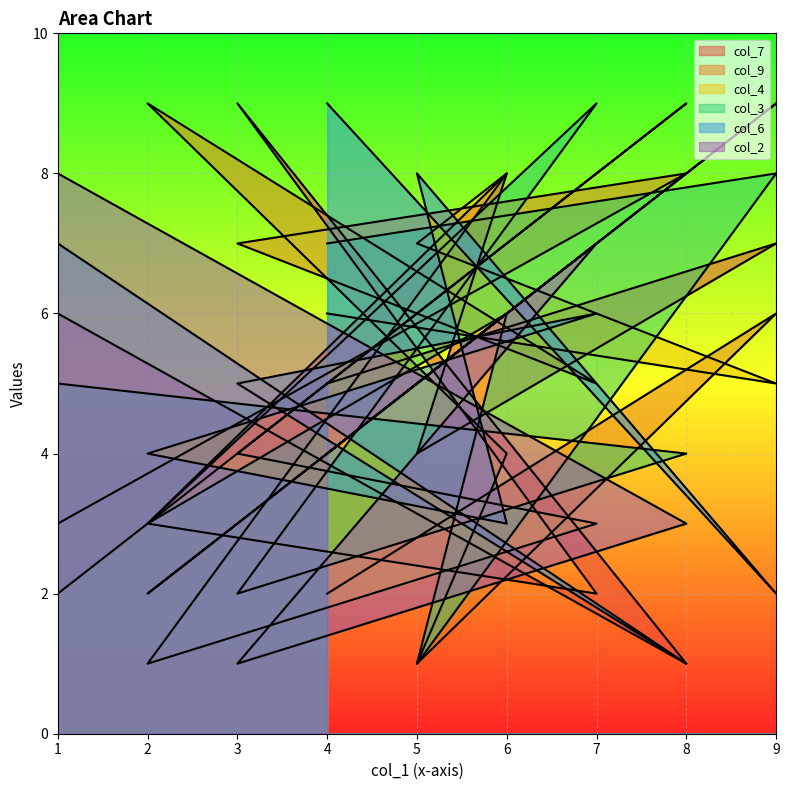

Reading left to right, transcribe all the data shown in this chart.

col_7: 4=5	9=7	5=4	6=8	2=3	7=2	3=9	8=1	1=6
col_9: 4=2	9=6	5=1	6=4	2=9	7=5	3=7	8=8	1=3
col_4: 4=6	9=5	5=7	6=8	2=1	7=3	3=4	8=9	1=2
col_3: 4=7	9=8	5=1	6=6	2=3	7=9	3=2	8=4	1=5
col_6: 4=9	9=2	5=8	6=3	2=4	7=6	3=5	8=1	1=7
col_2: 4=4	9=9	5=5	6=6	2=2	7=7	3=1	8=3	1=8